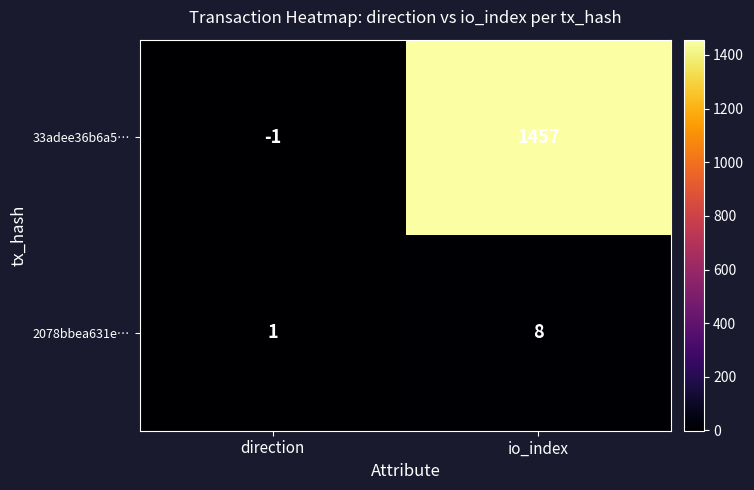

Rank the series by their average value, from lowest to highest.

2078bbea631e…, 33adee36b6a5…